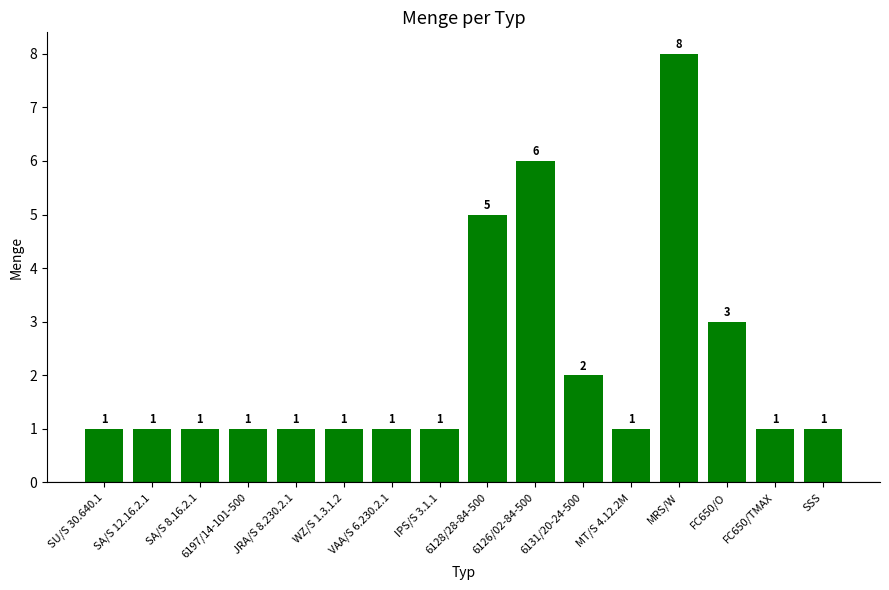

Count the values in the range 1 to 3.

13